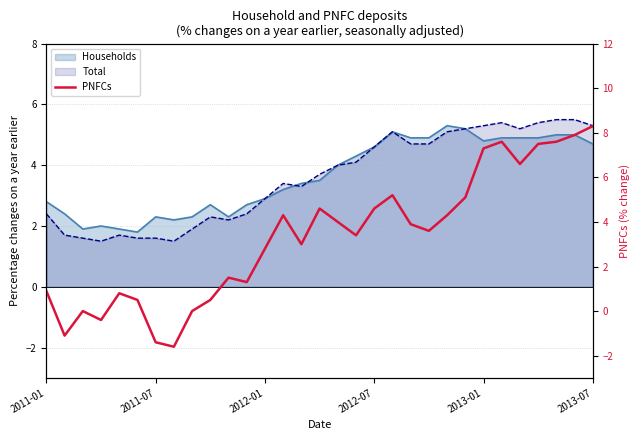

How many values are above zero?

25